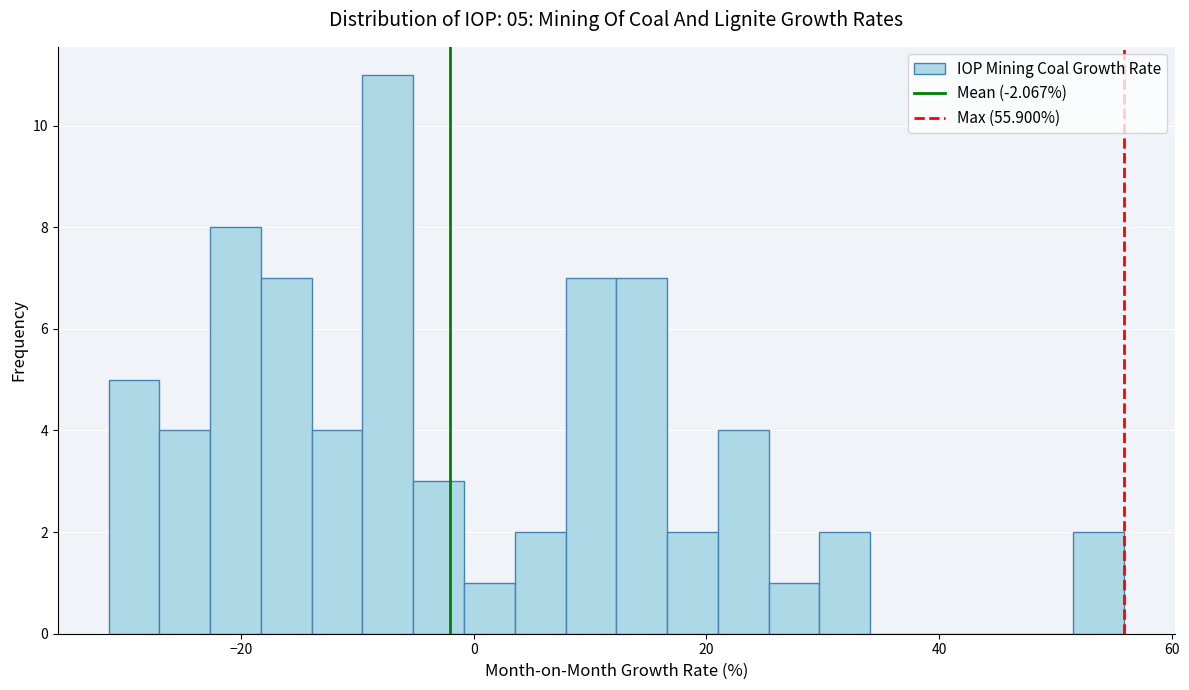

Read against the x-axis, roughly where is the centre of the tallest bar?

-8